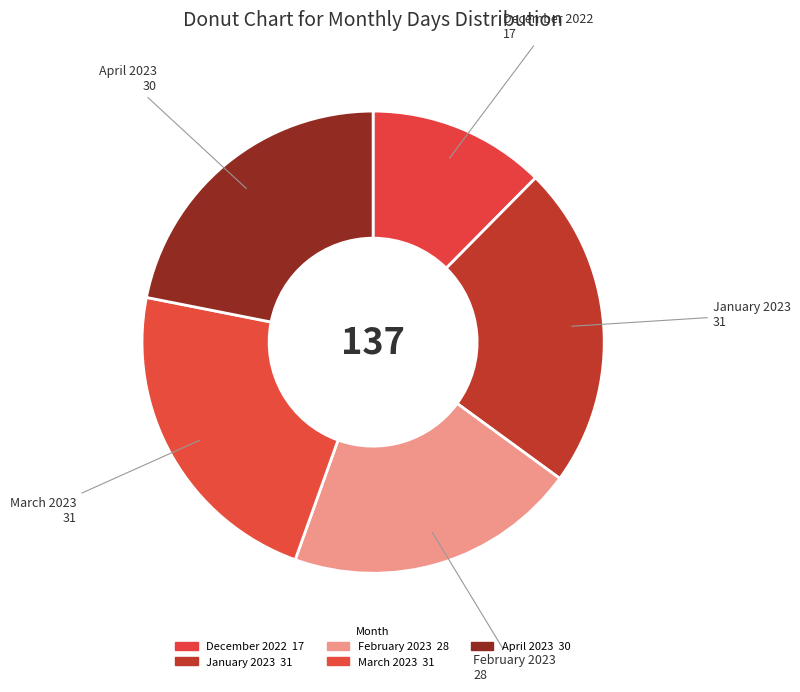

Is it true that March 2023 is 8% of the pie?

False